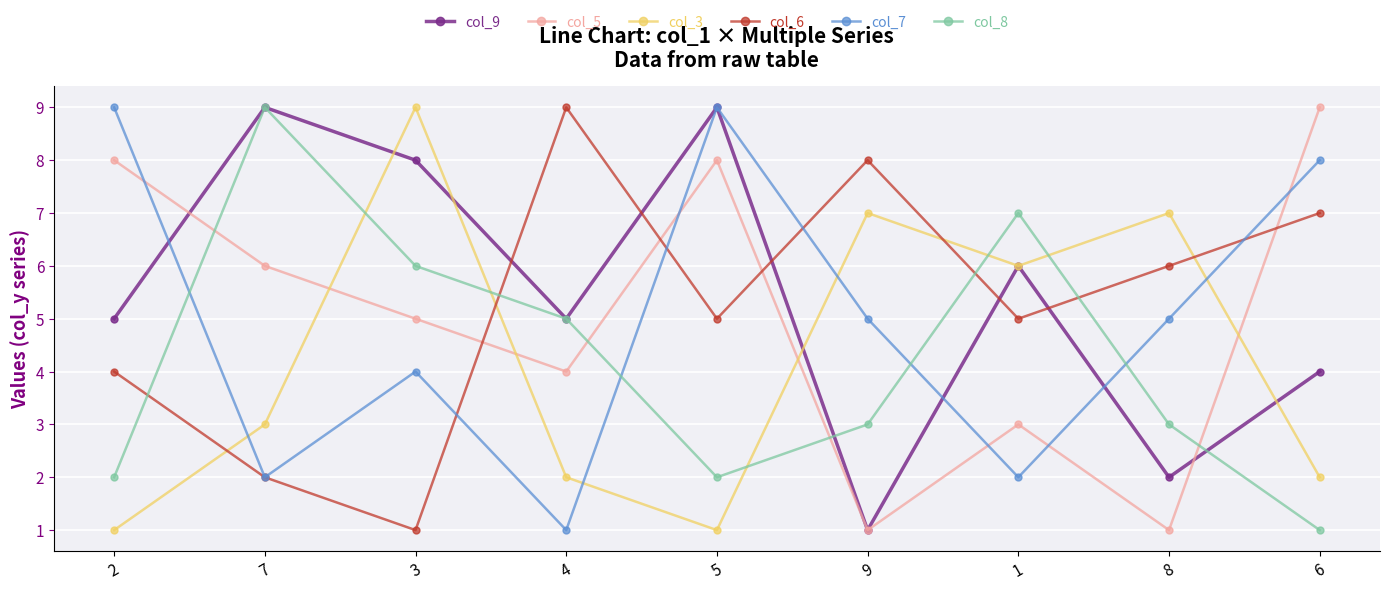

Between 9 and 8, which series saw the biggest shift?

col_6